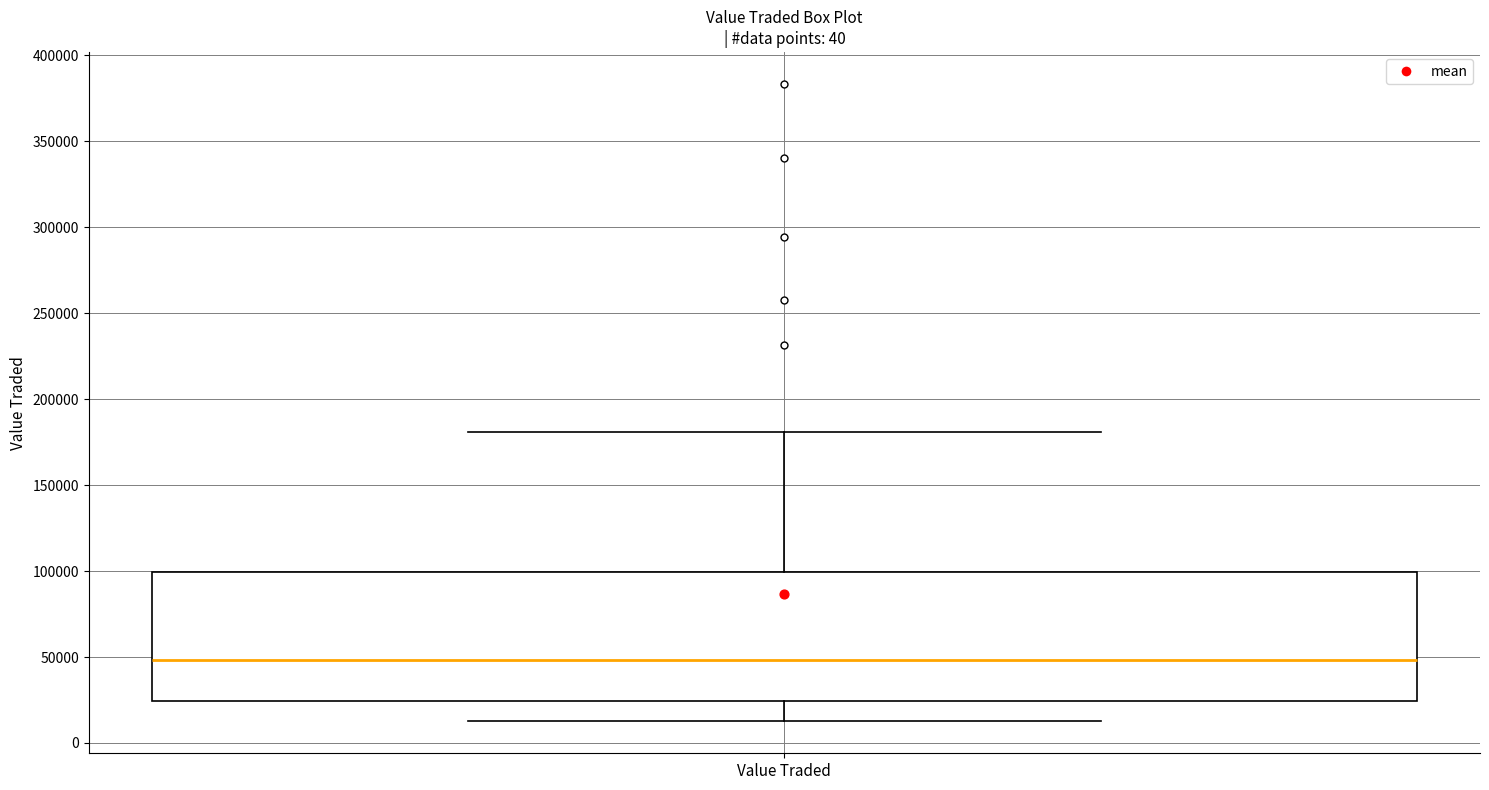

Where does the upper whisker of the box for Value Traded end on the y-axis? The values are not printed on the chart, so give them approximately, as read against the axis.

180000